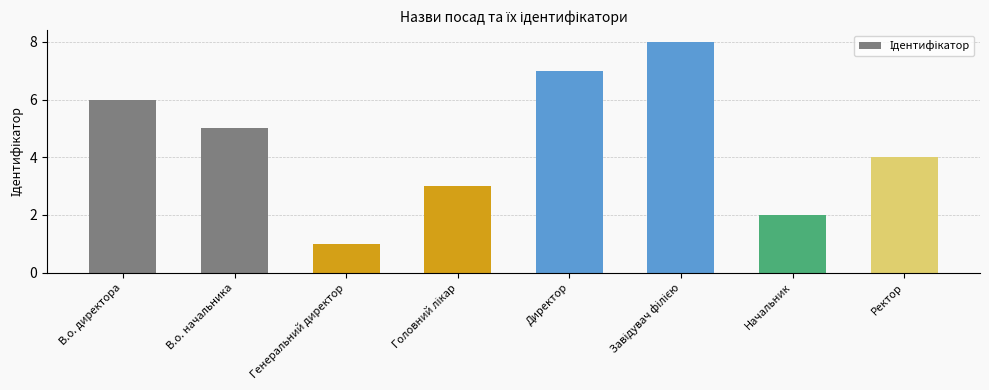

What is the label of the 6th bar from the right?

Генеральний директор